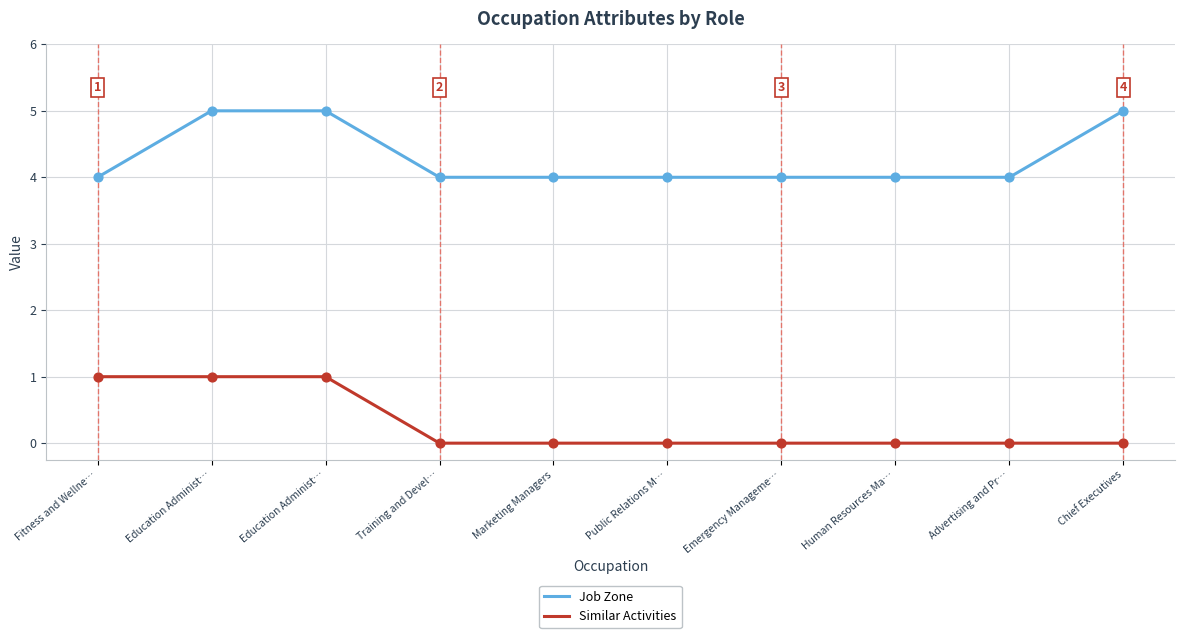

What are all the series names shown in the legend?

Job Zone, Similar Activities